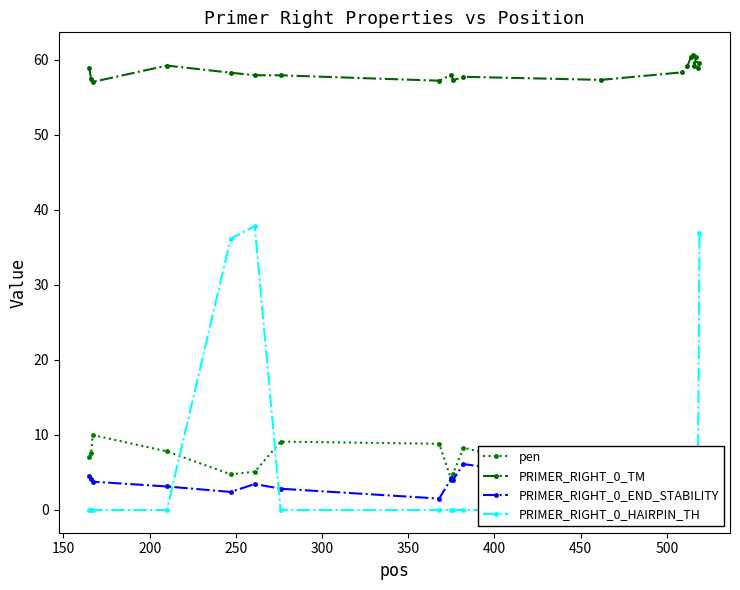

True or false: PRIMER_RIGHT_0_TM and PRIMER_RIGHT_0_END_STABILITY cross at least once.

False